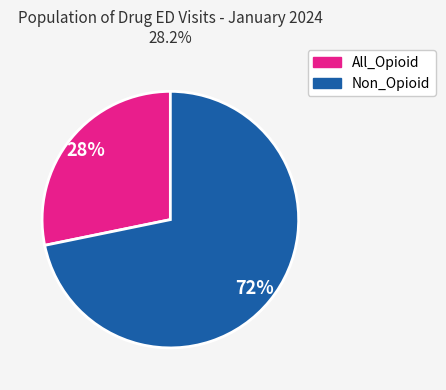

To the nearest percent, what is the average slice percentage?

50%